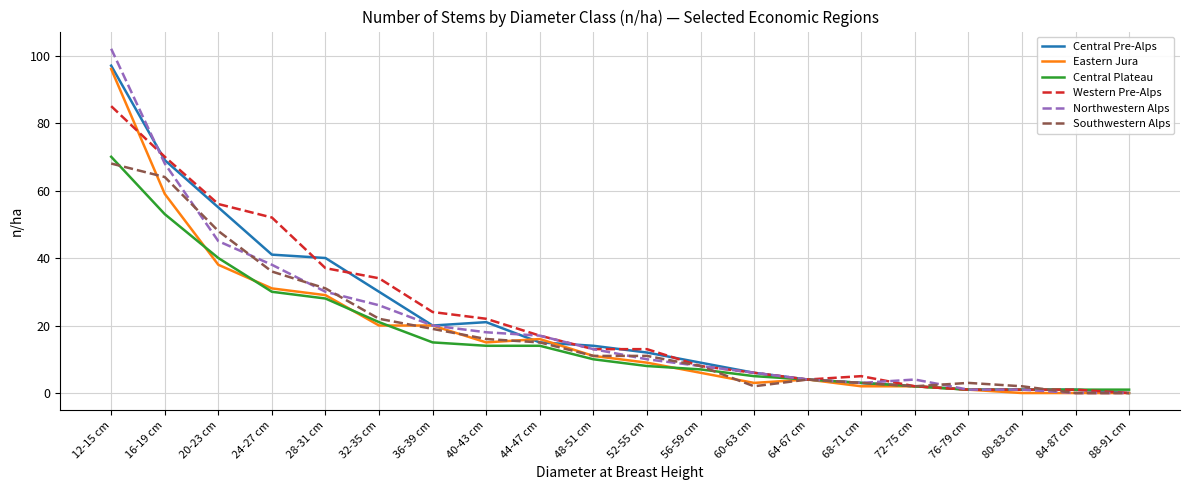

At which label does Eastern Jura reach its peak?

12-15 cm